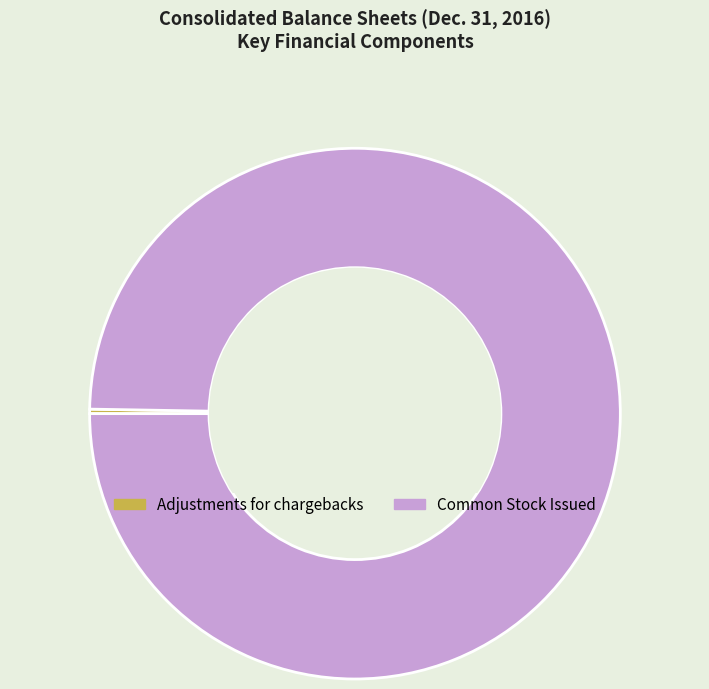

Is Common Stock Issued the majority of the pie?

Yes